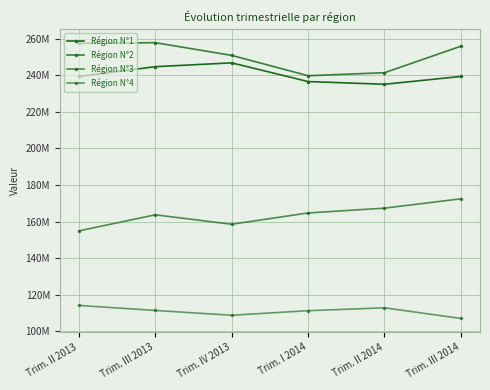

Where is the first local maximum for Région N°2?

Trim. III 2013